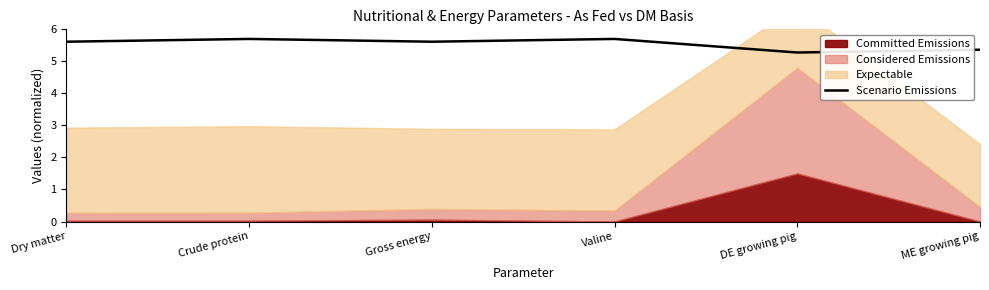

The value of Scenario Emissions at Valine is 9.7. True or false?

False